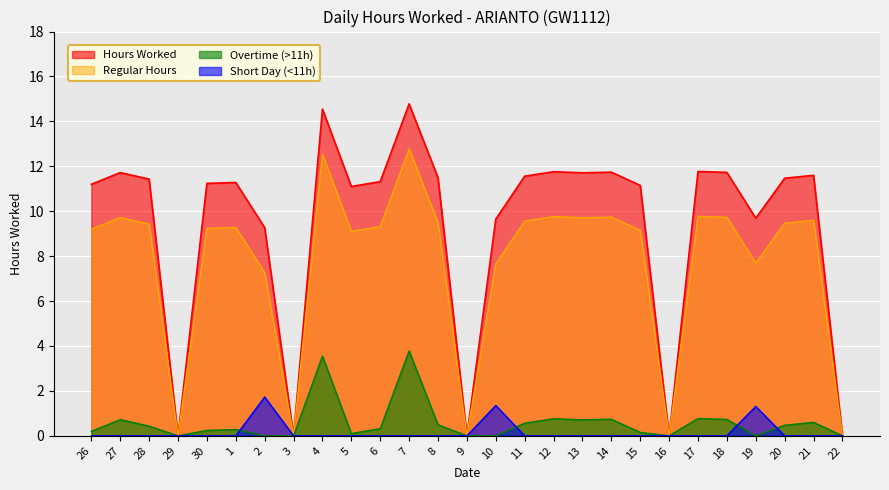

Reading right to left, extract all data points from this chart.

22=0.0	21=11.6	20=11.5	19=9.7	18=11.7	17=11.8	16=0.0	15=11.2	14=11.7	13=11.7	12=11.8	11=11.6	10=9.7	9=0.0	8=11.5	7=14.8	6=11.3	5=11.1	4=14.6	3=0.0	2=9.3	1=11.3	30=11.2	29=0.0	28=11.4	27=11.7	26=11.2